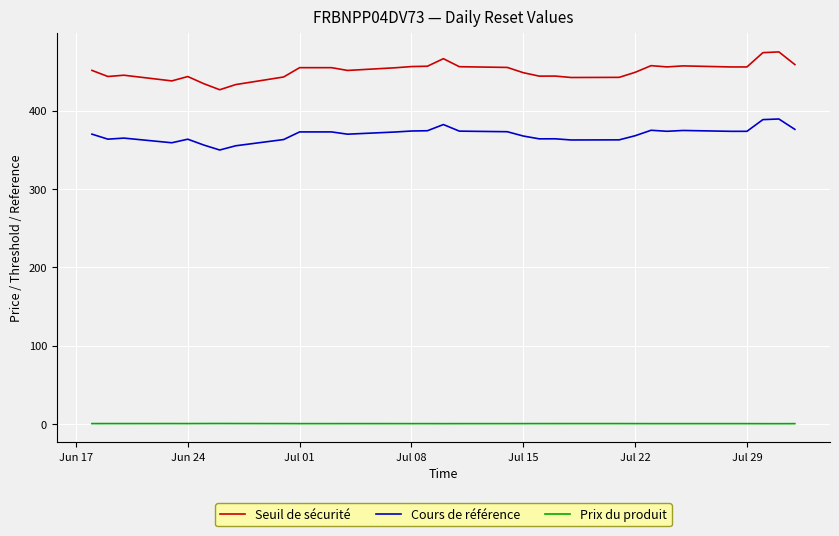

What is the difference between the maximum and minimum values in the Cours de référence series?

39.6